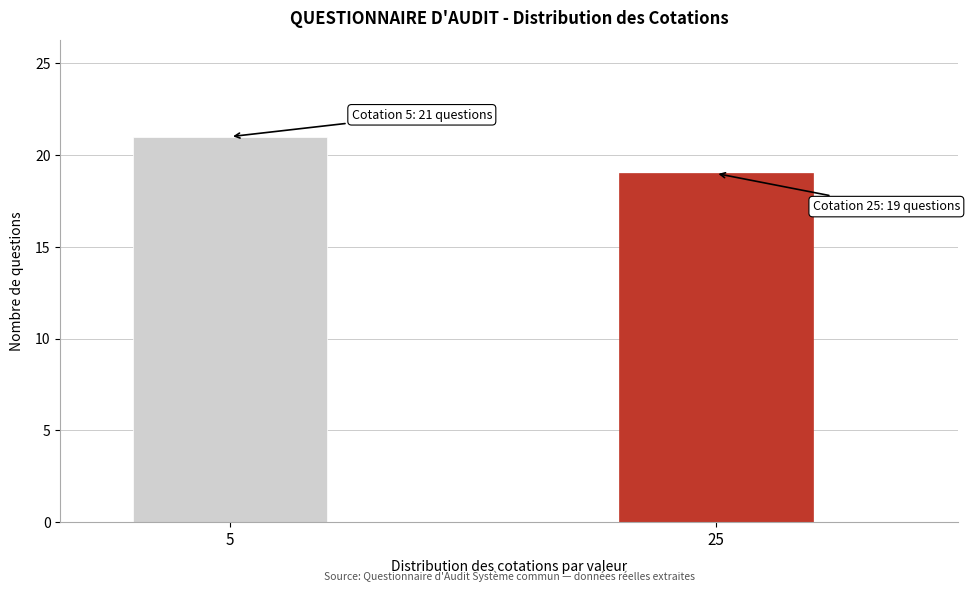

Reading right to left, what are all the values shown in this chart?

25=19	5=21